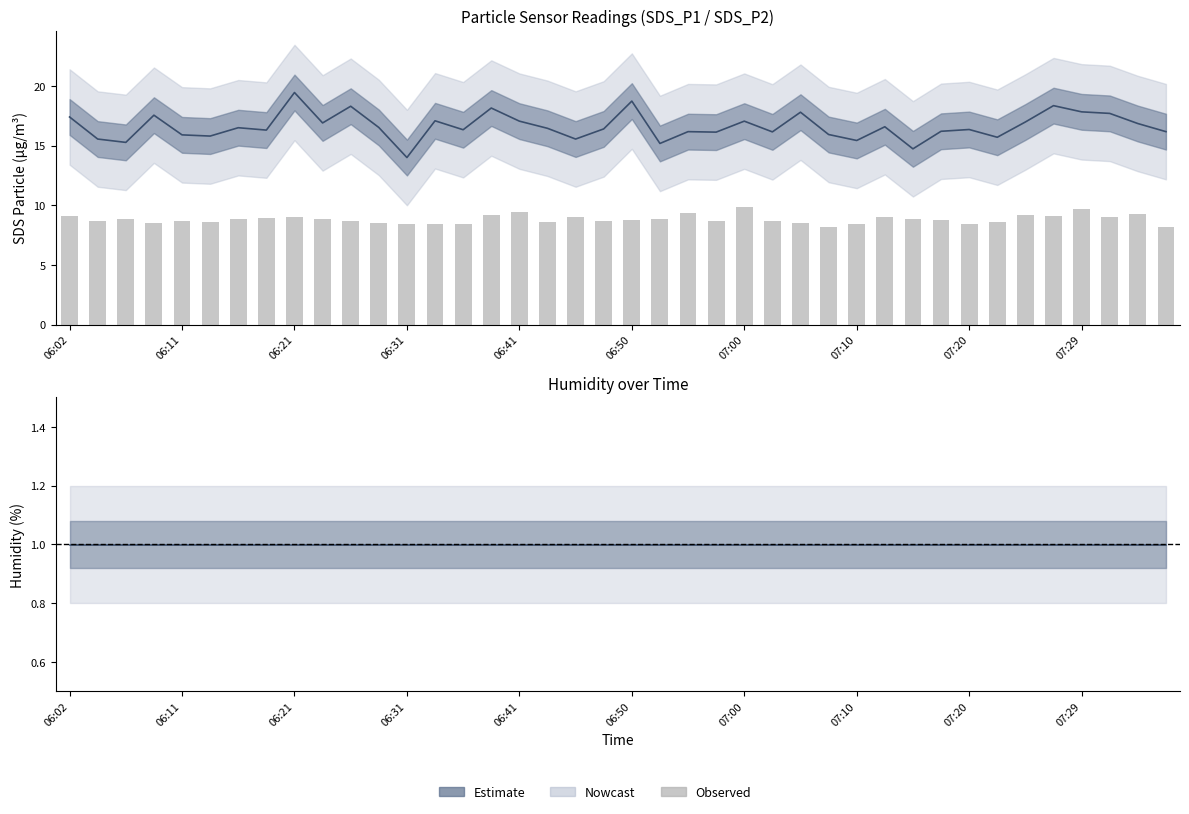

How many groups of bars are there?

40